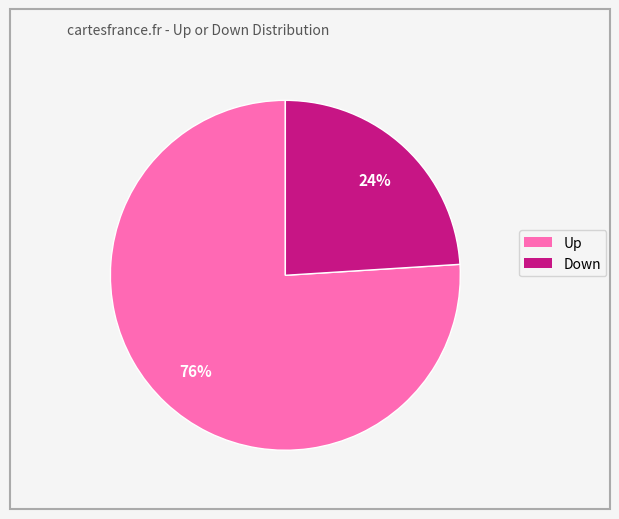

To the nearest percent, what is the difference between the largest and smallest slice percentages?

52%